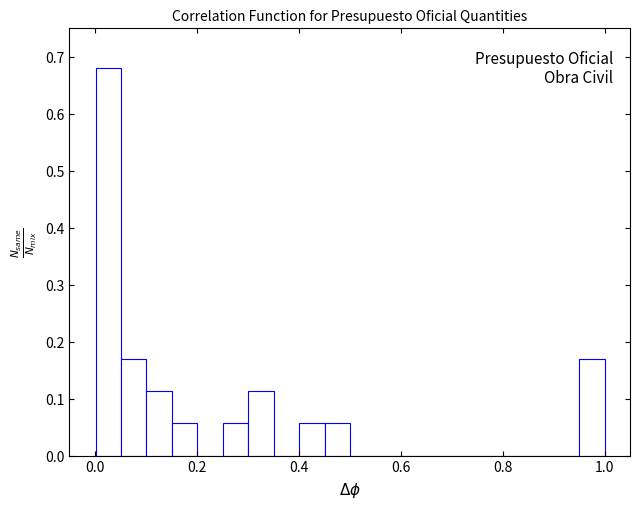

Around what value on the x-axis is the tallest bar? Give the approximate position of its centre, as read against the axis.

0.02